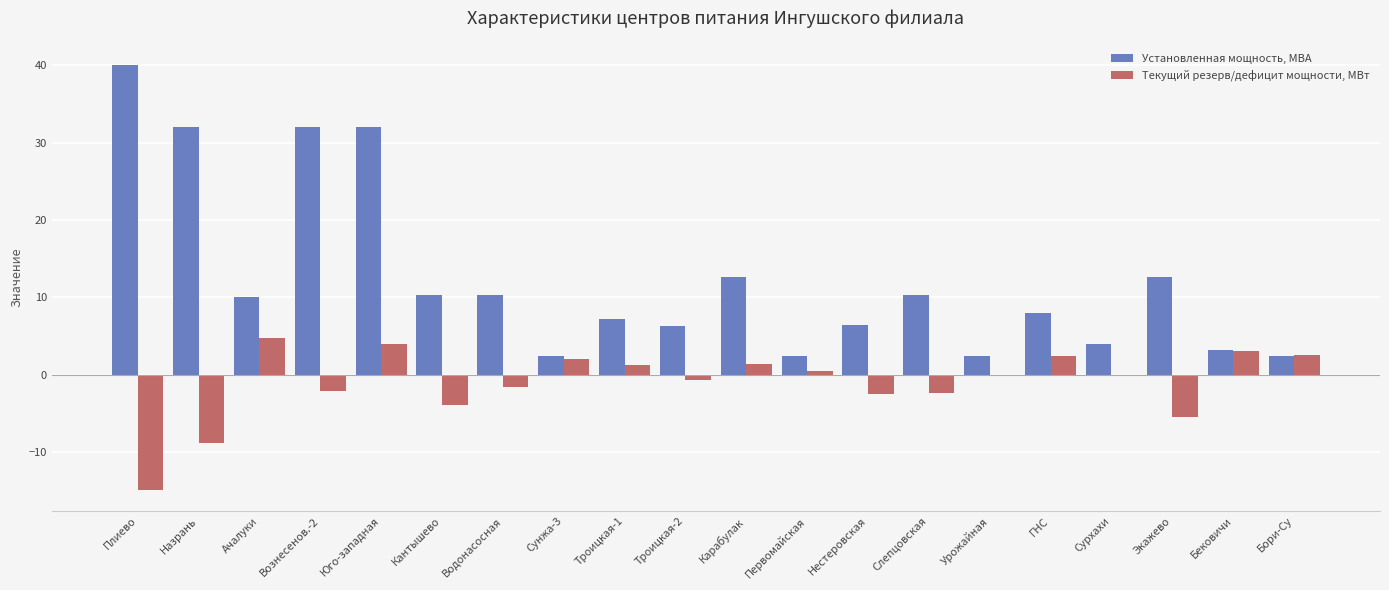

The value of Текущий резерв/дефицит мощности, МВт at Вознесенов.-2 is -2.0. True or false?

True